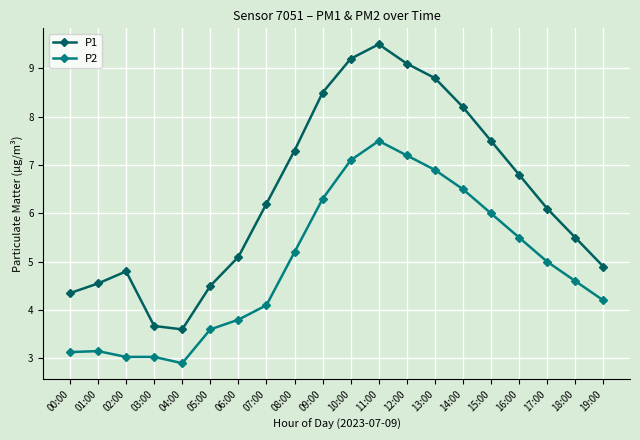

Which series changed the most between 00:00 and 18:00?

P2